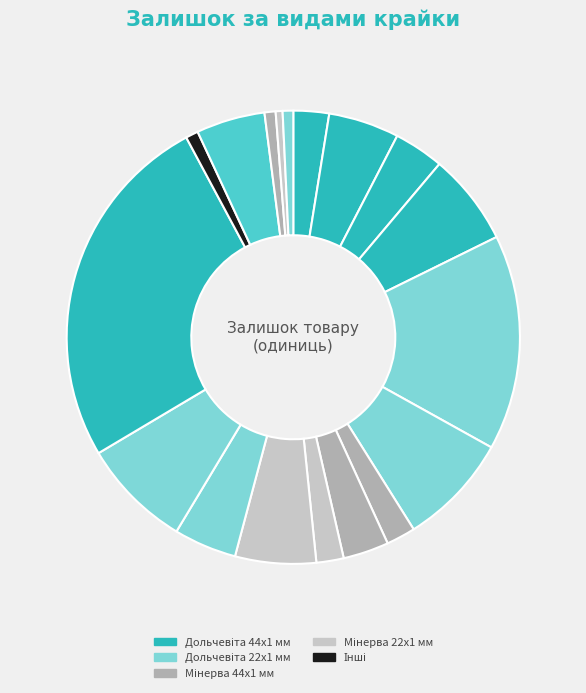

How many segments does this pie chart have?

18